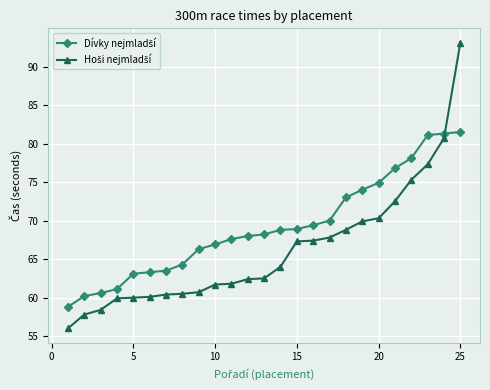

What is the maximum value shown in the chart?

93.1